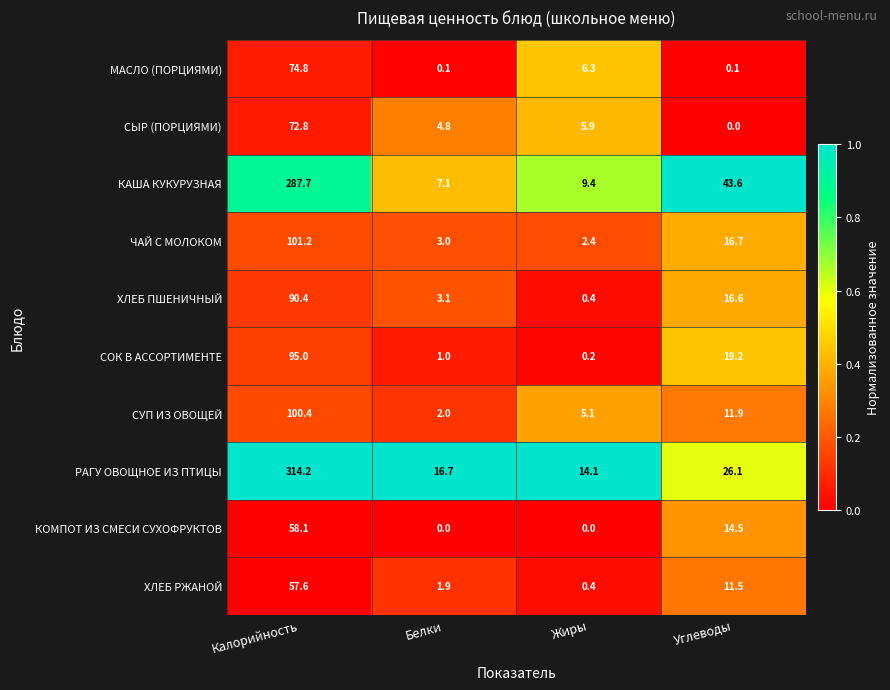

How many categories are shown in the chart?

4